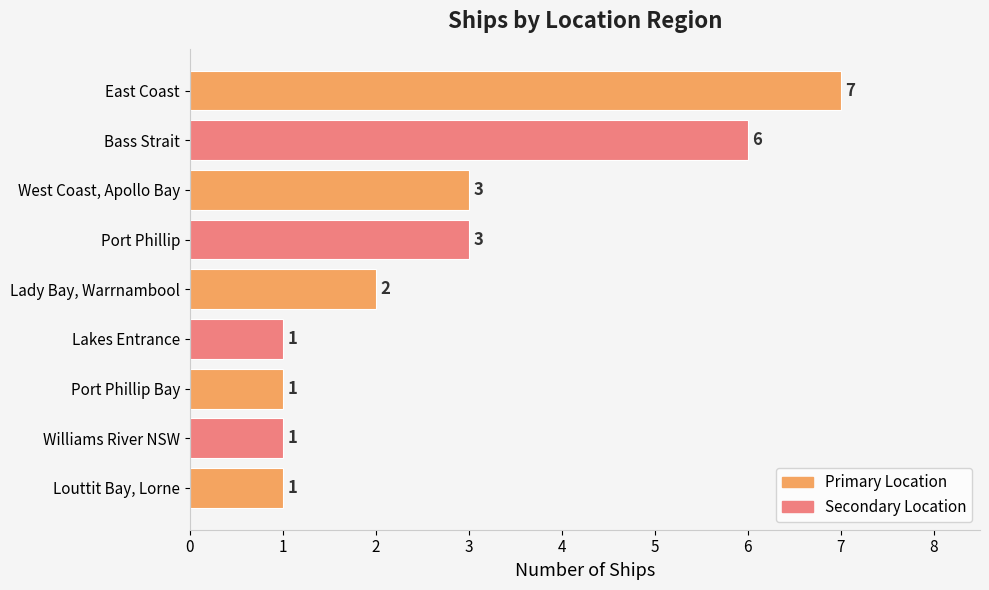

What value does the data have at West Coast, Apollo Bay?

3